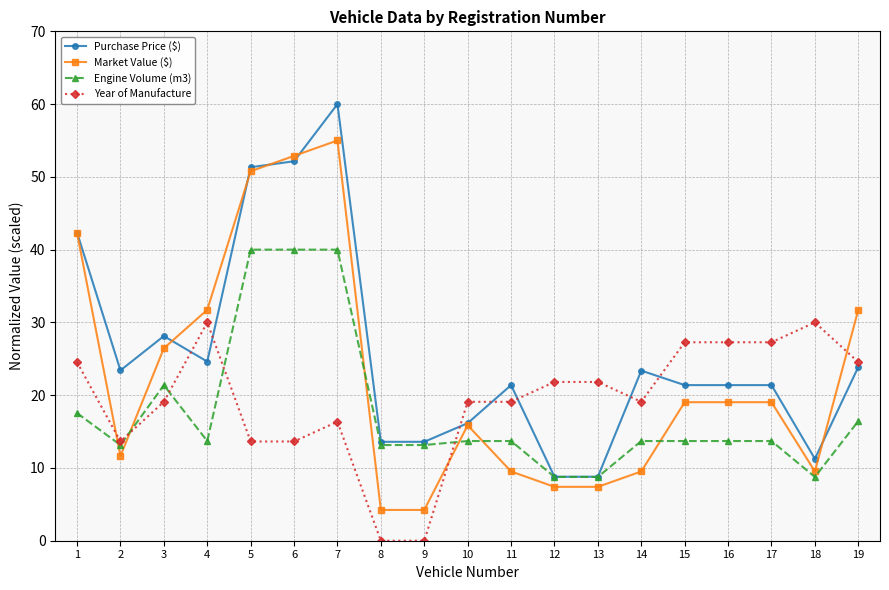

What is the difference between the highest and lowest values at 10?

5.4